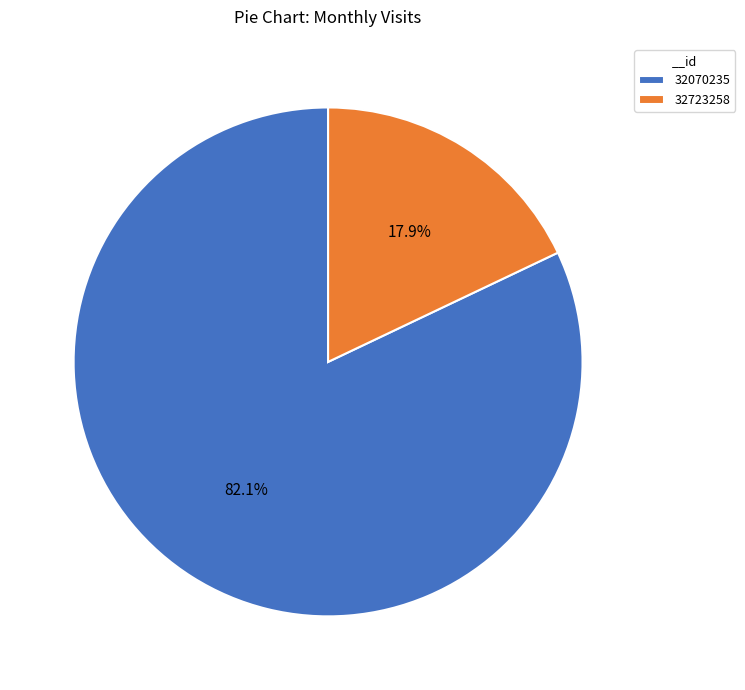

Which slice is the largest?

32070235